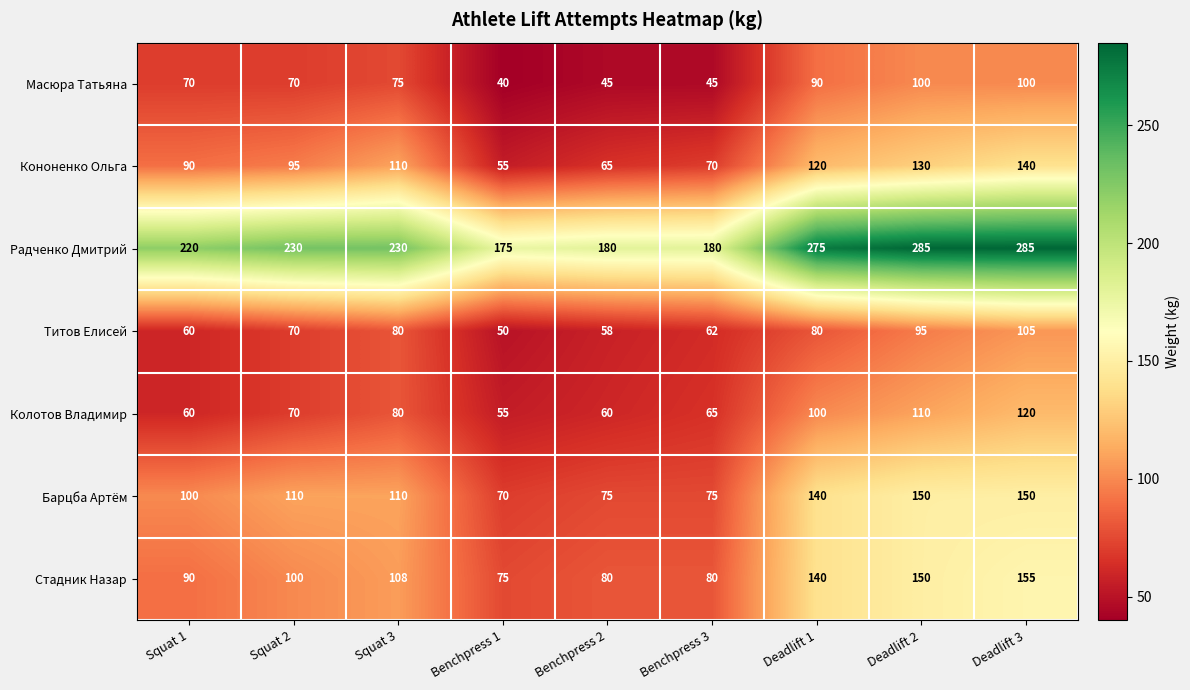

What is the lowest value of the Стадник Назар series?

75